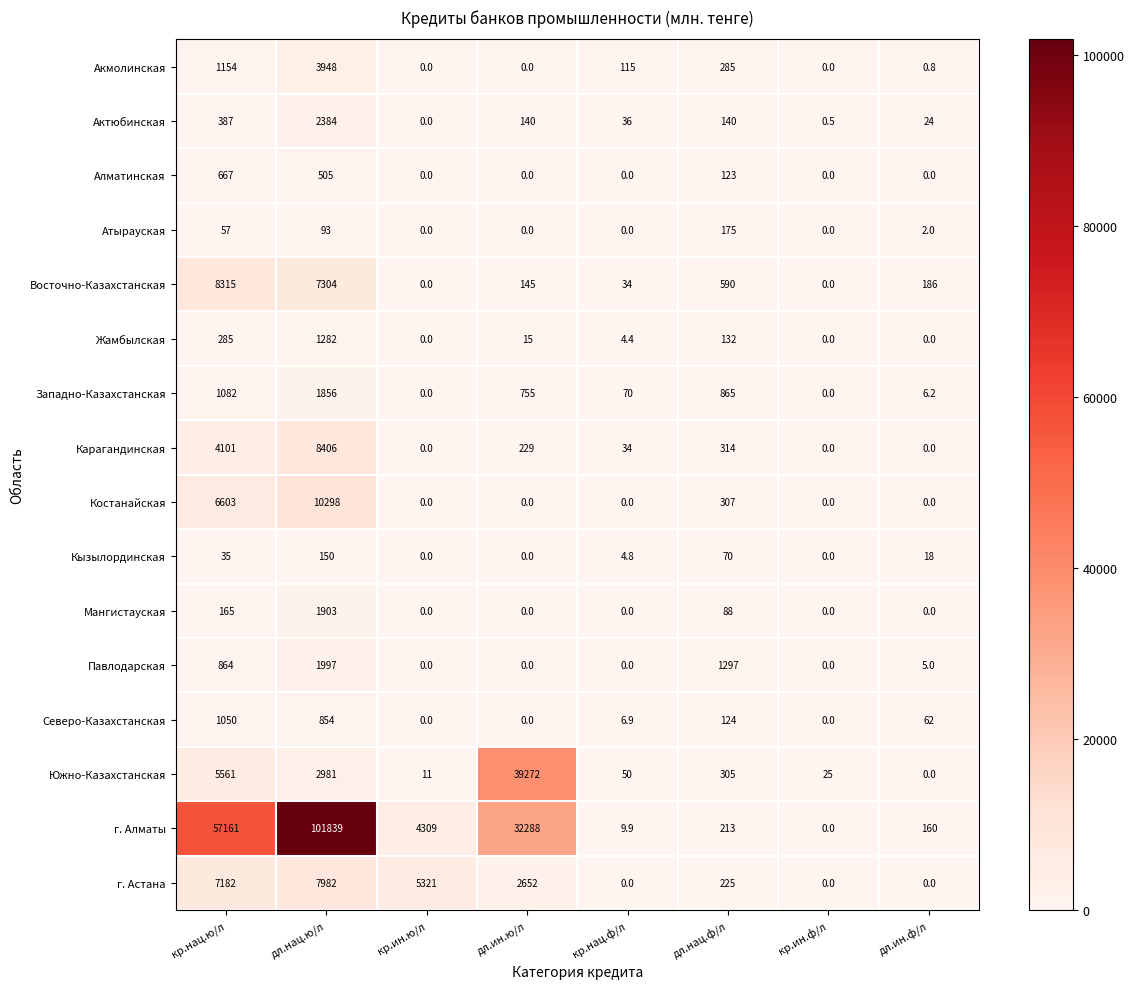

Which series has the widest spread of values?

г. Алматы